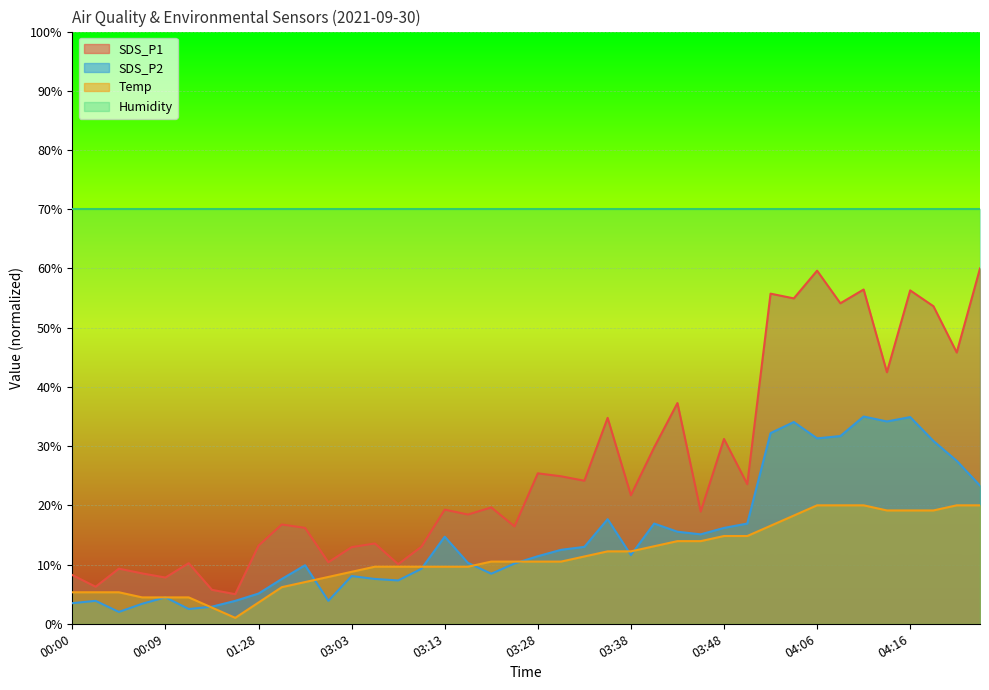

What is the difference between the SDS_P1 values at 03:06 and 04:06?

46.1